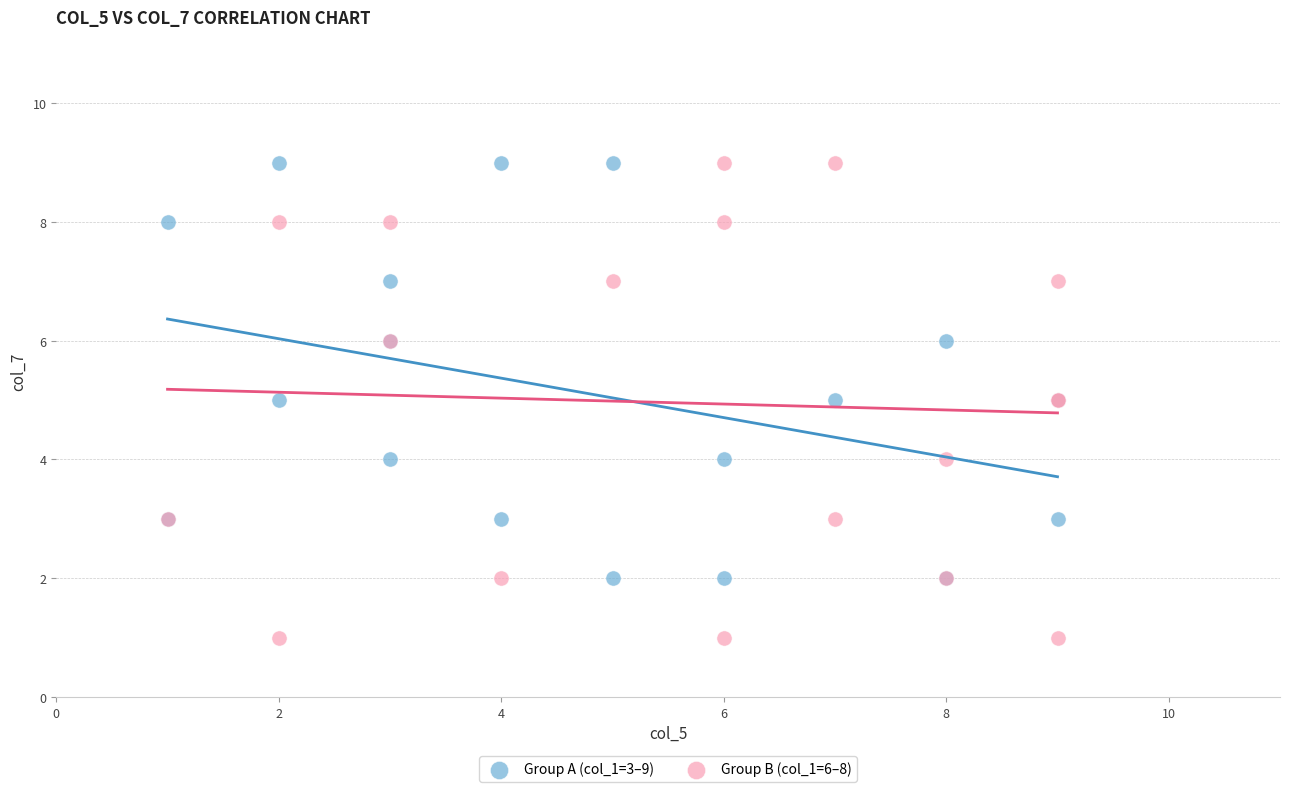

Which series has the largest Y range (max minus min)?

Group B (col_1=6–8)